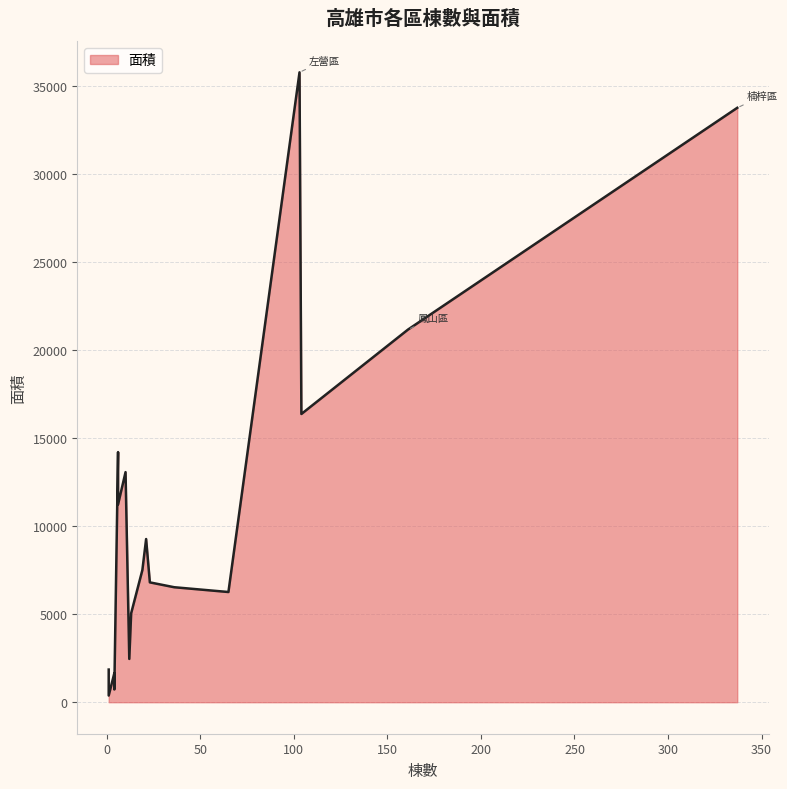

True or false: the data shows 8719.1 at 林園區.

False